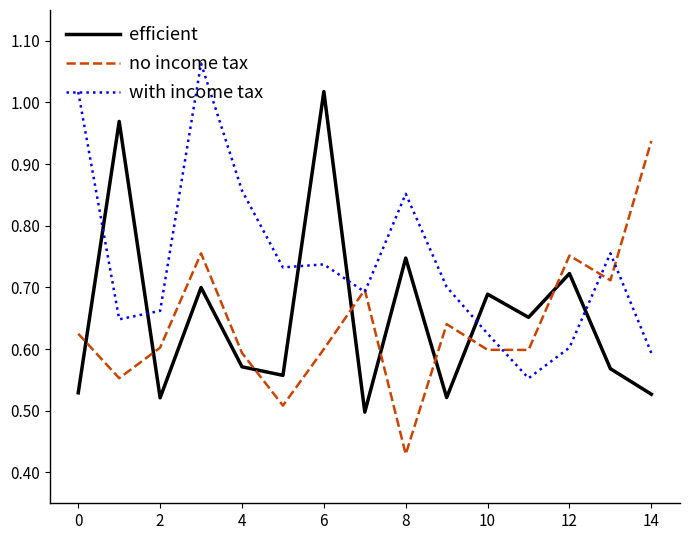

Rank the series by their maximum value, from highest to lowest.

with income tax, efficient, no income tax